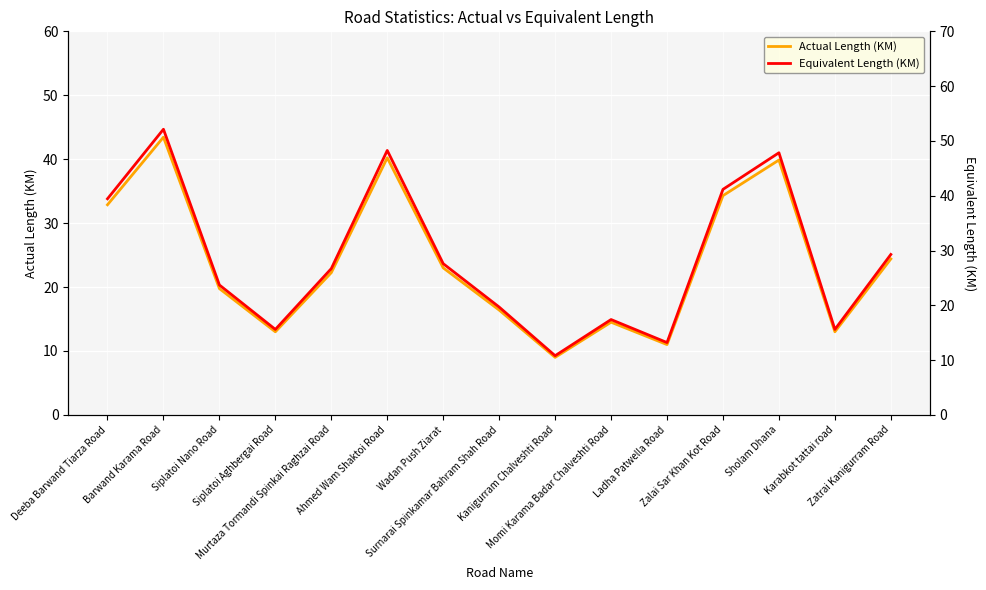

At which category does the chart reach its minimum across all series?

Kanigurram Chalveshti Road